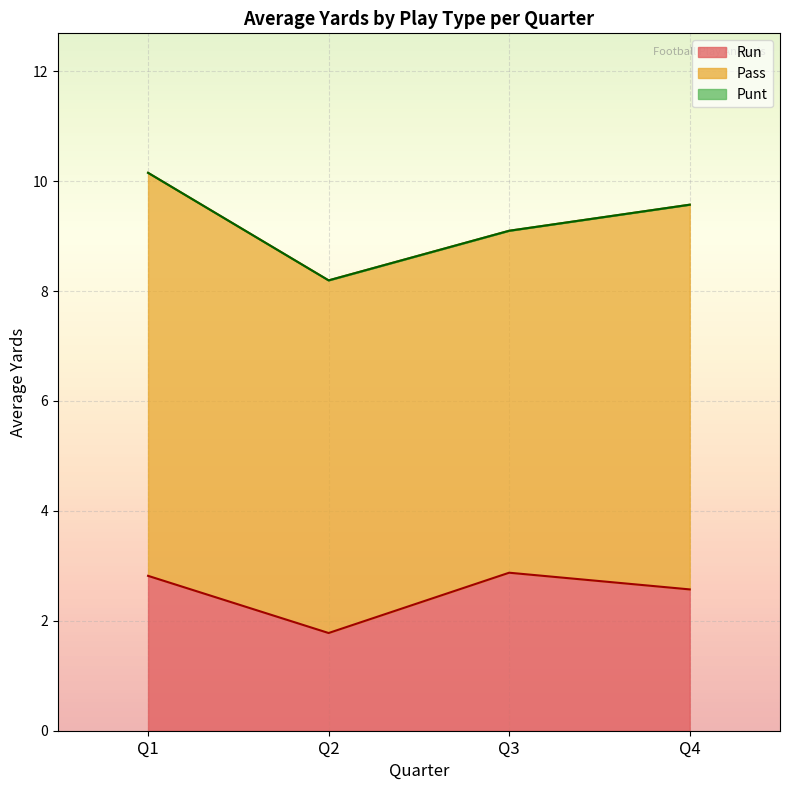

What is the difference between the maximum and second lowest values in the Run series?

0.3